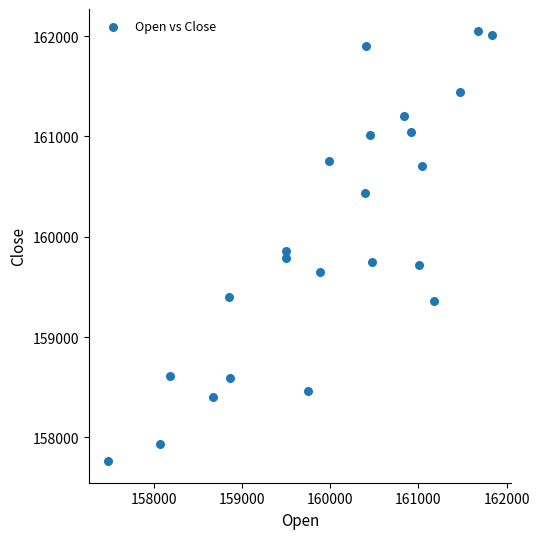

What Y value in the scatter plot is closest to 159909?

159857